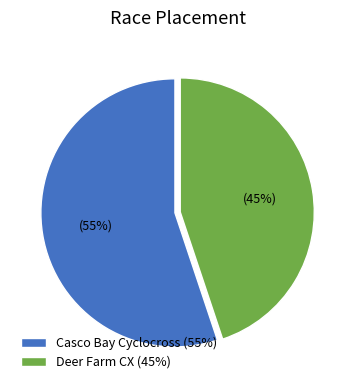

Is it true that Deer Farm CX is 45% of the pie?

True